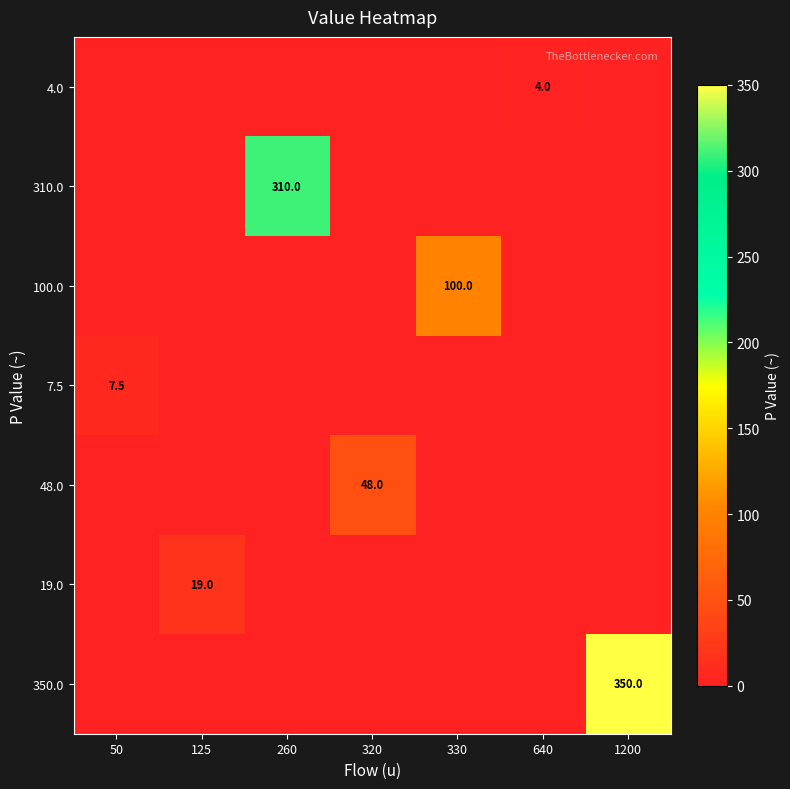

What is the maximum value shown in the chart?

350.0